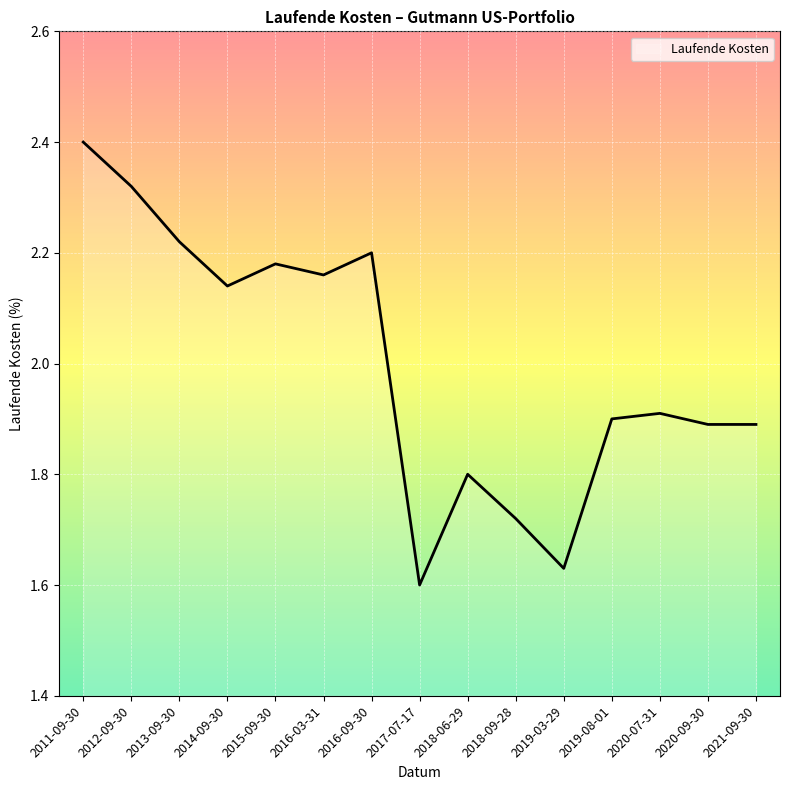

What is the difference between the values at 2013-09-30 and 2020-07-31?

0.3